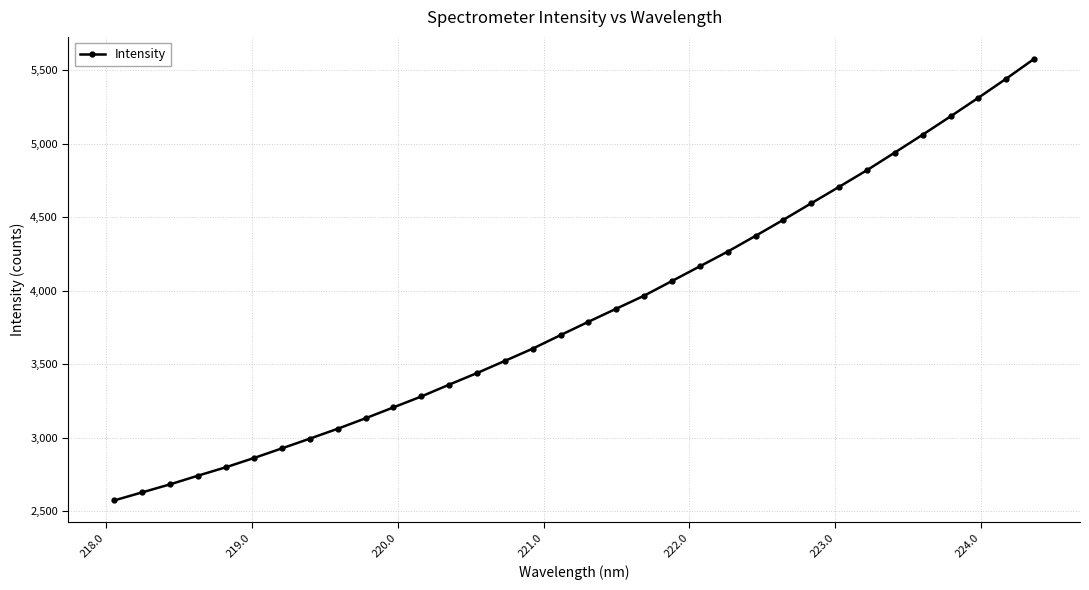

Does the chart have visible grid lines?

Yes